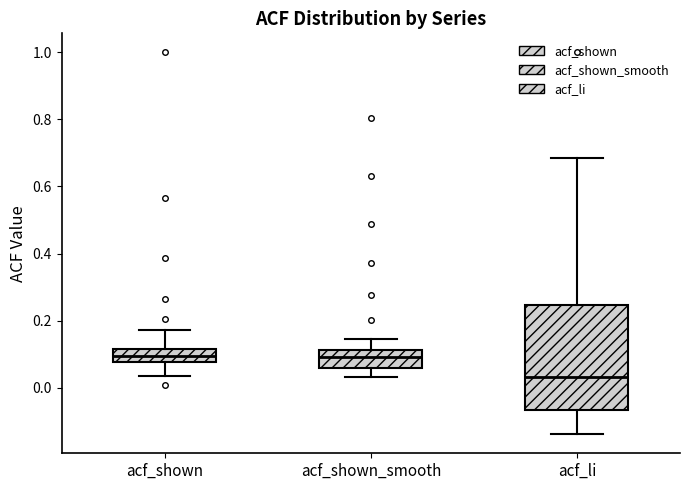

Where does the upper whisker of the box for acf_shown end on the y-axis? The values are not printed on the chart, so give them approximately, as read against the axis.

0.18